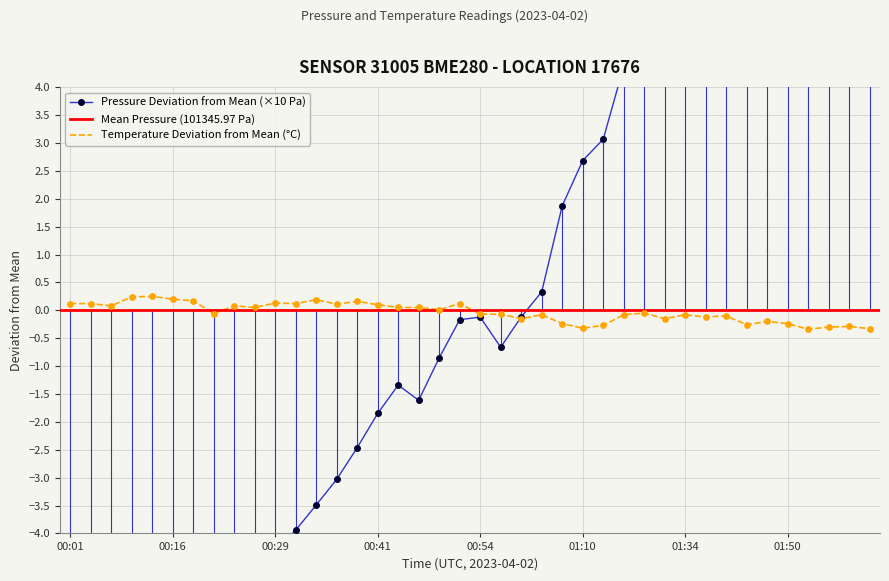

Which series reaches the maximum Y coordinate?

pressure